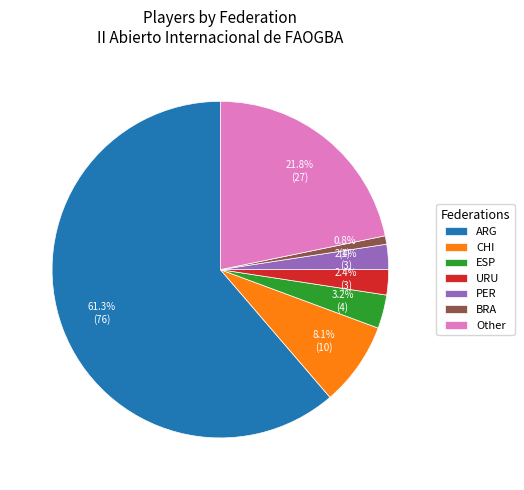

Between PER and ARG, which is larger?

ARG